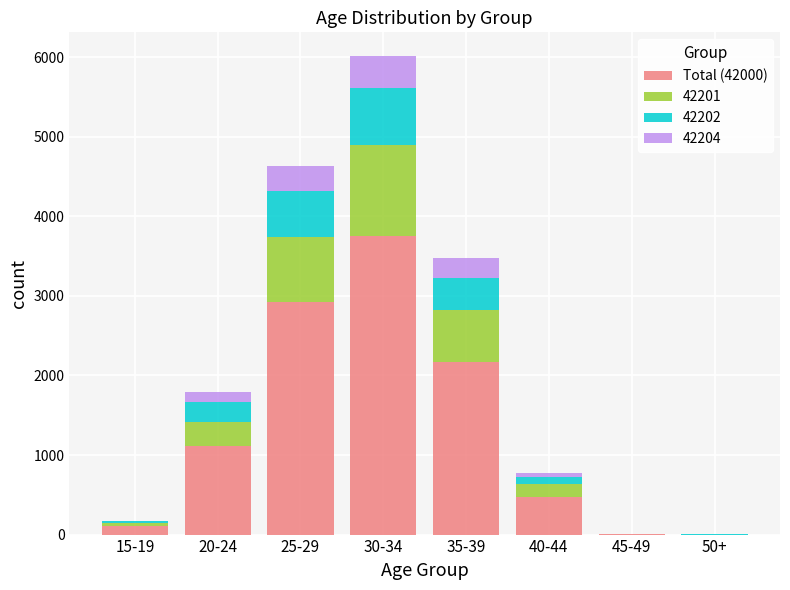

What is the sum of all Total (42000) values?

10558